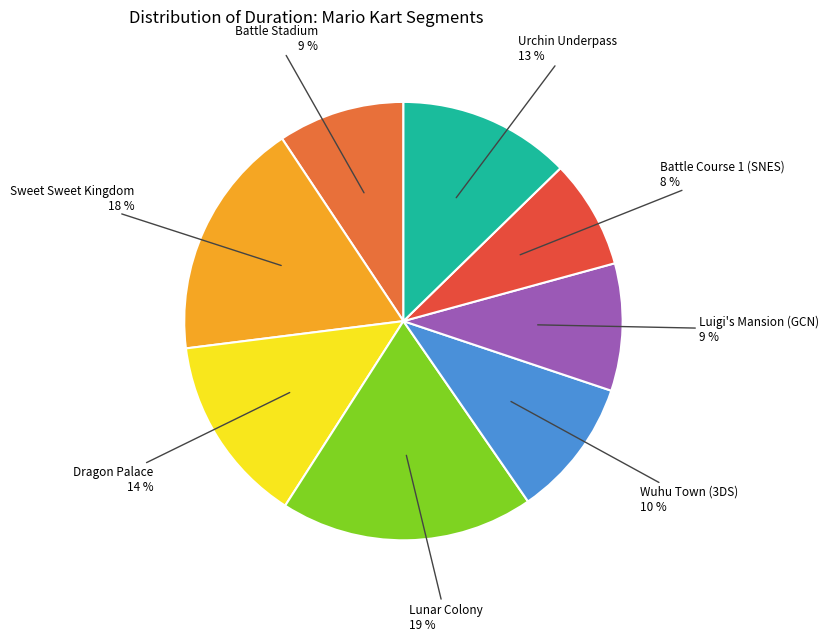

How many slices are in this pie chart?

8